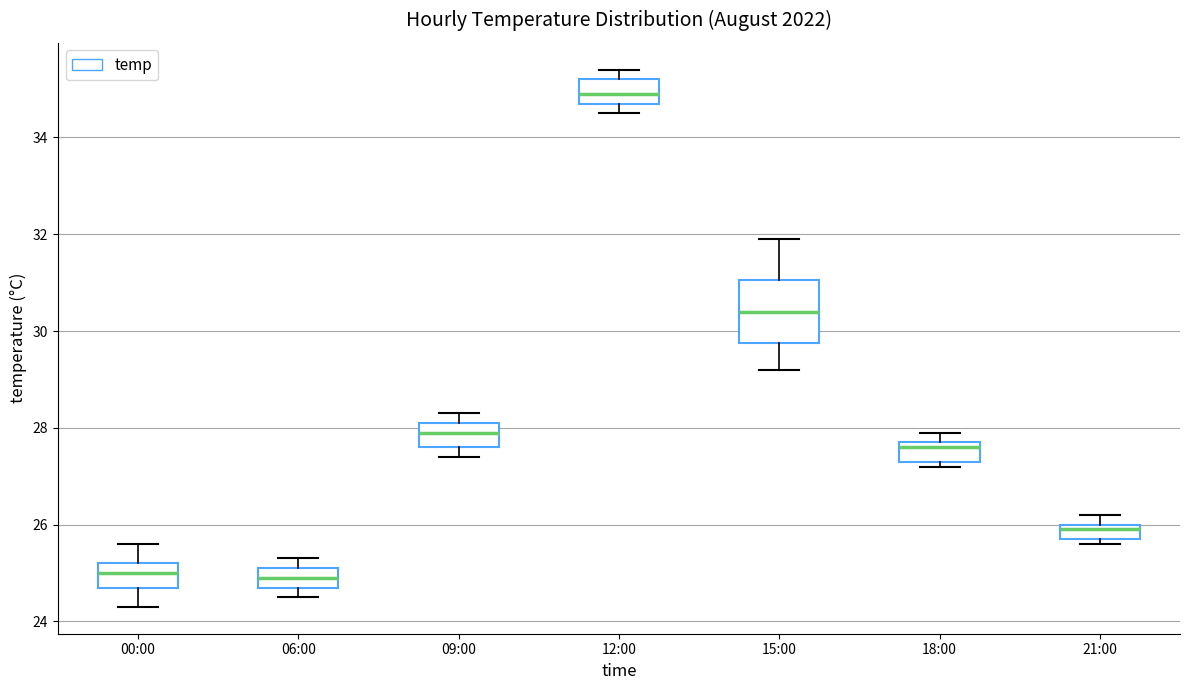

Comparing the boxes themselves (not the whiskers), which one is the tallest?

15:00